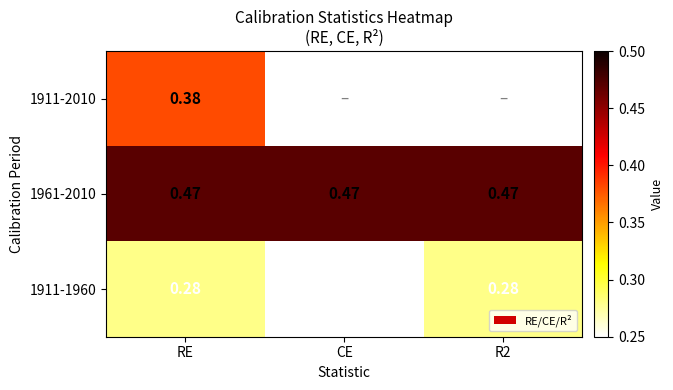

At which label is 1911-1960 closest to 0?

CE